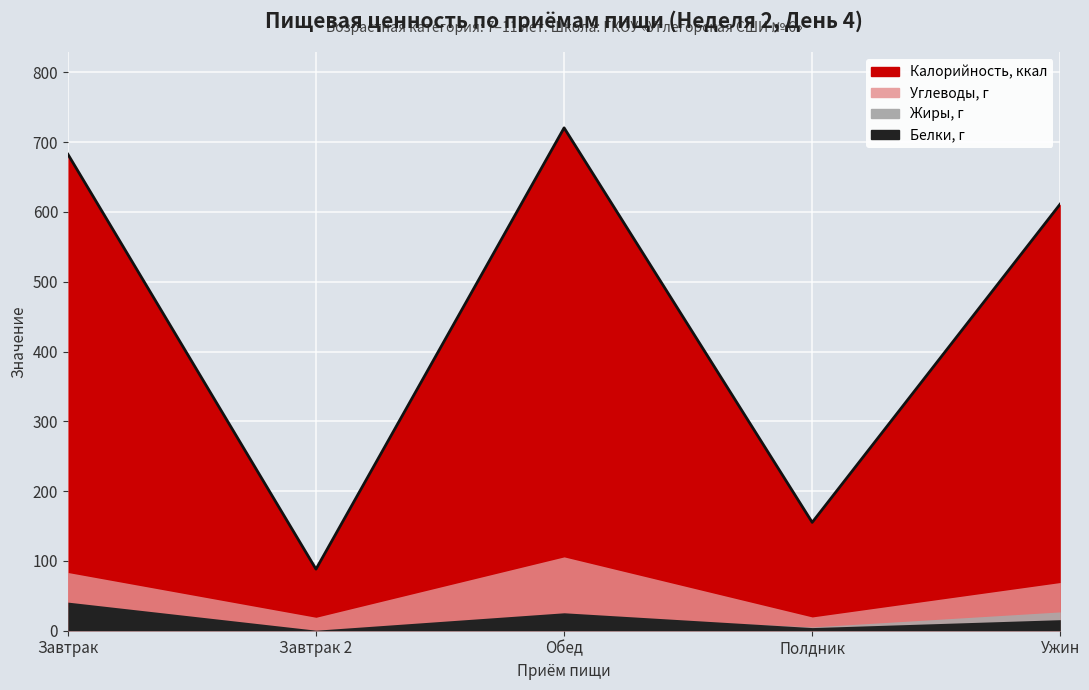

At which category does Жиры reach its first local peak?

Обед